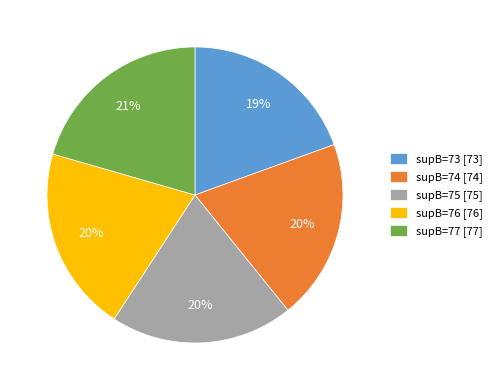

Do supB=77 and supB=76 together represent more than half of the pie?

No